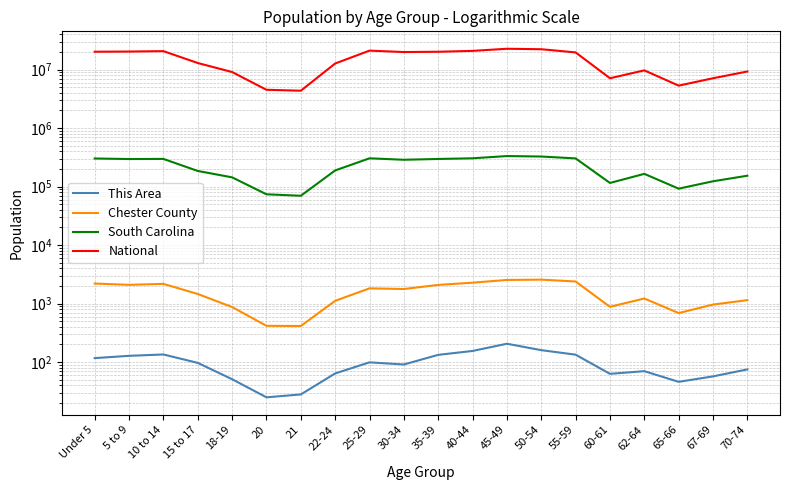

True or false: National and This Area cross at least once.

False